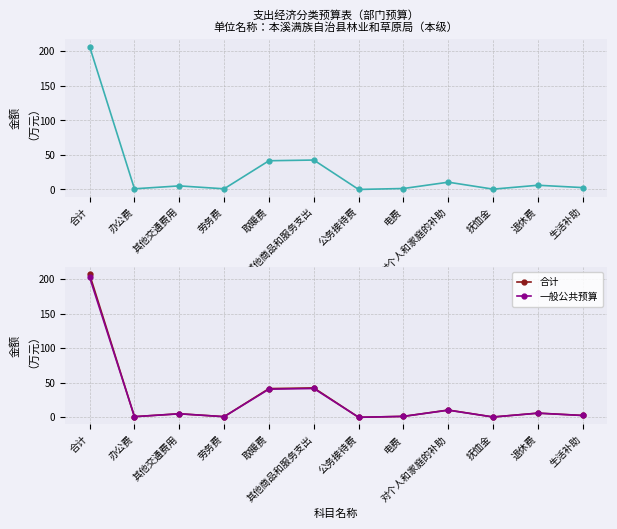

Where does the 一般公共预算 series first go above 5?

合计